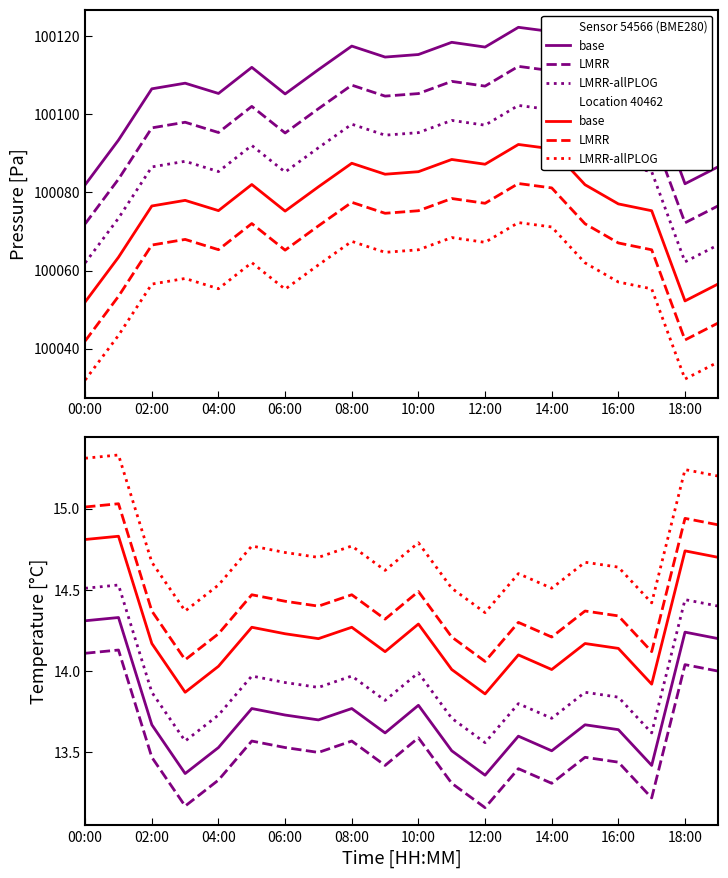

At which category does pressure reach its first local peak?

03:00